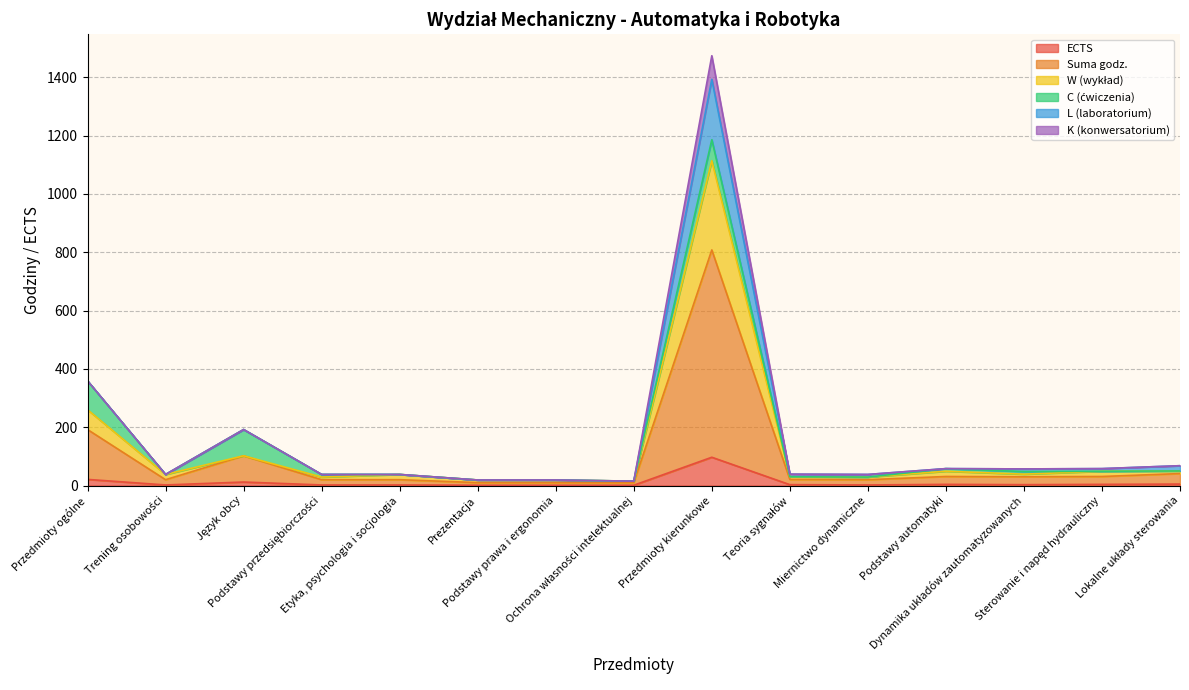

True or false: W (wykład) and ECTS cross at least once.

False